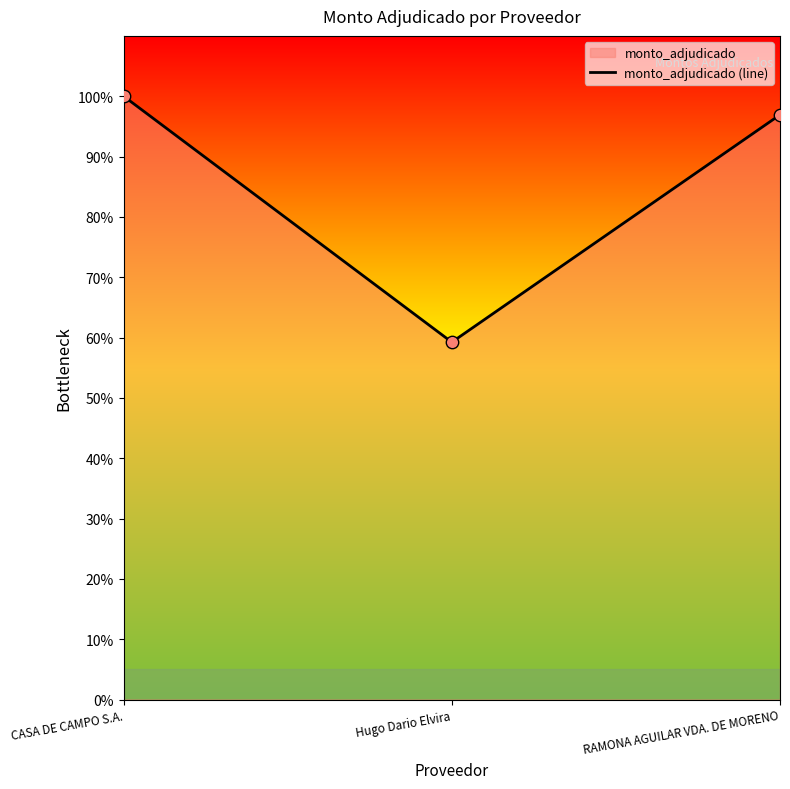

What is the ratio of the value at Hugo Dario Elvira to the value at CASA DE CAMPO S.A.?

0.6